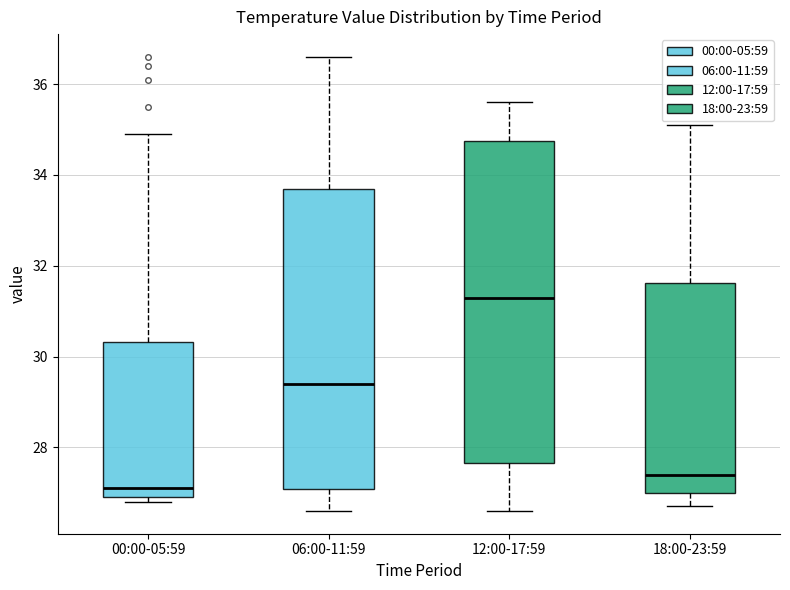

Which box is the tallest, from its lower edge to its upper edge?

12:00-17:59